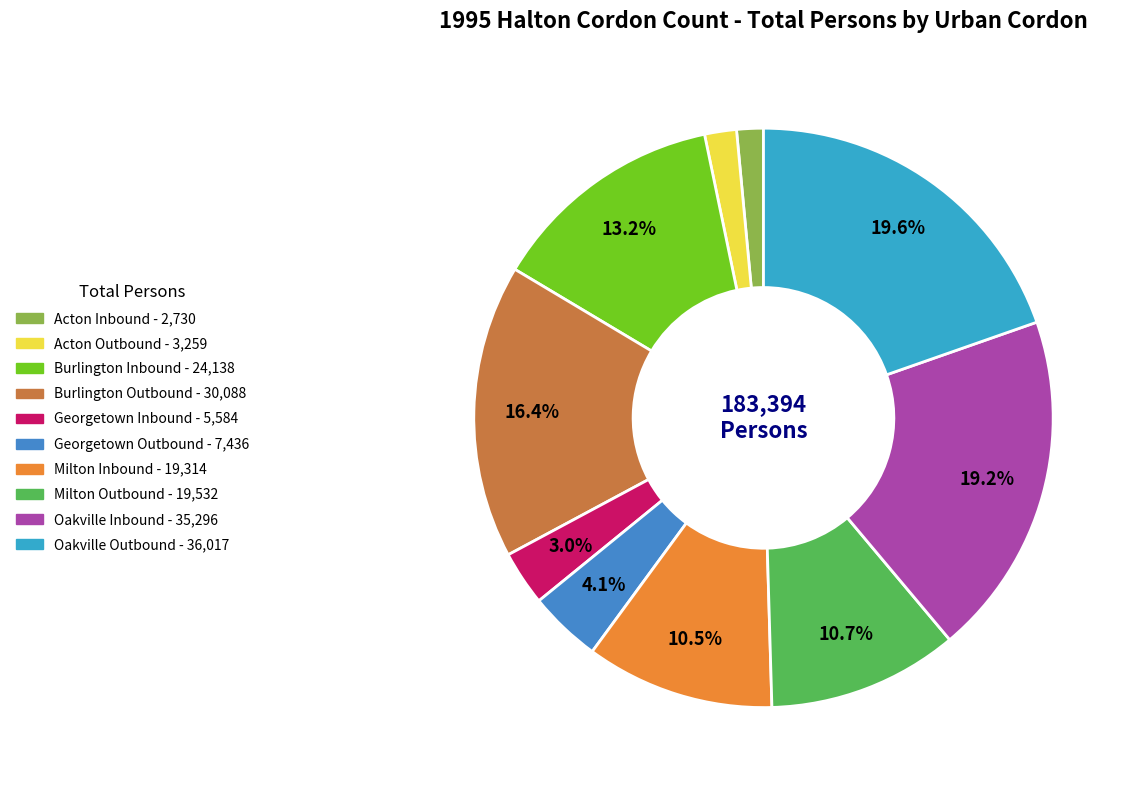

How many segments does this pie chart have?

10